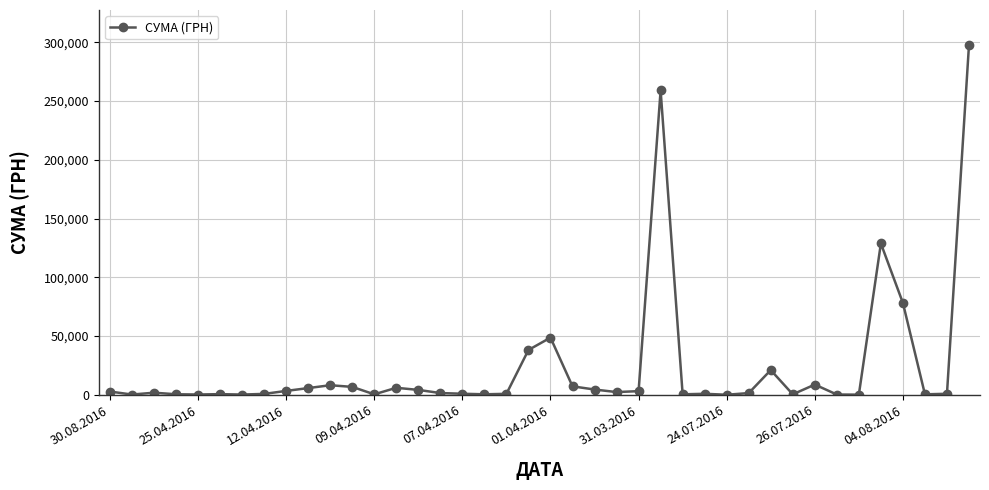

True or false: there are more than 0 points higher than both neighbors.

True